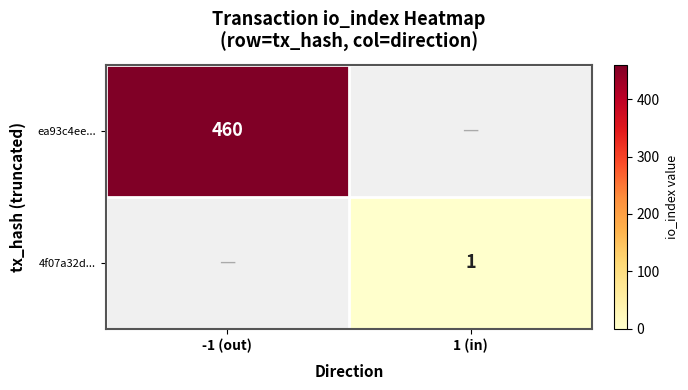

At how many categories does at least one series exceed 38?

1